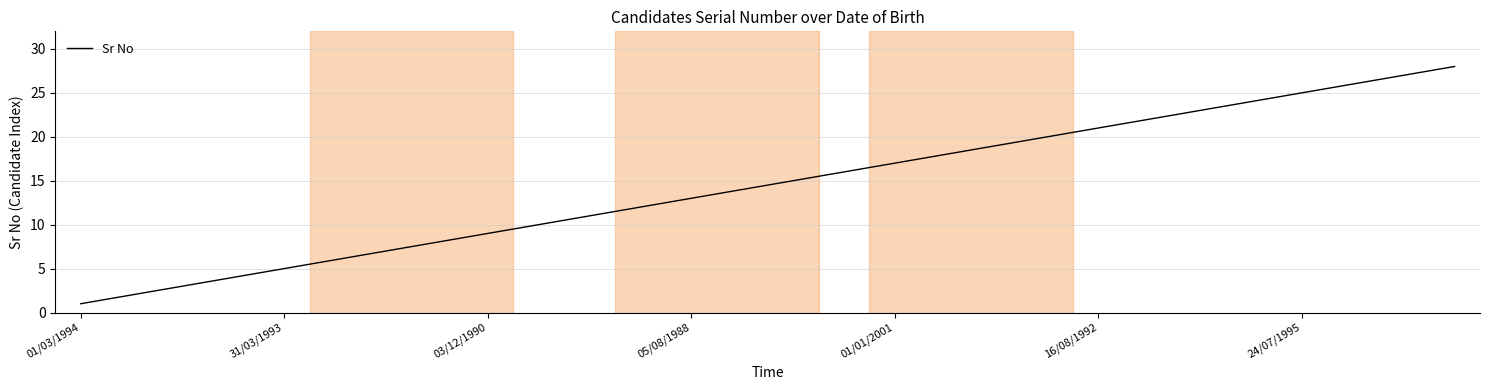

What is the maximum value shown in the chart?

28